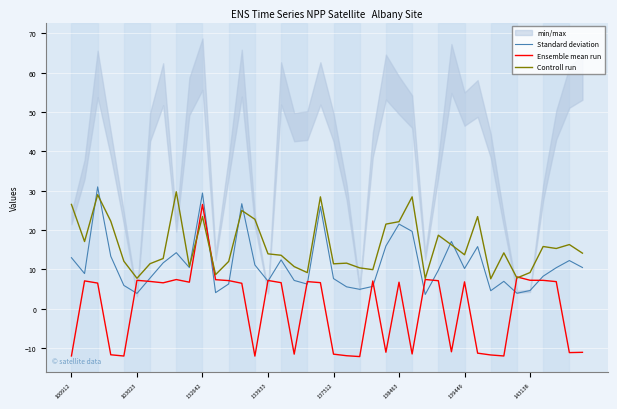

How many lines are shown in the chart?

3